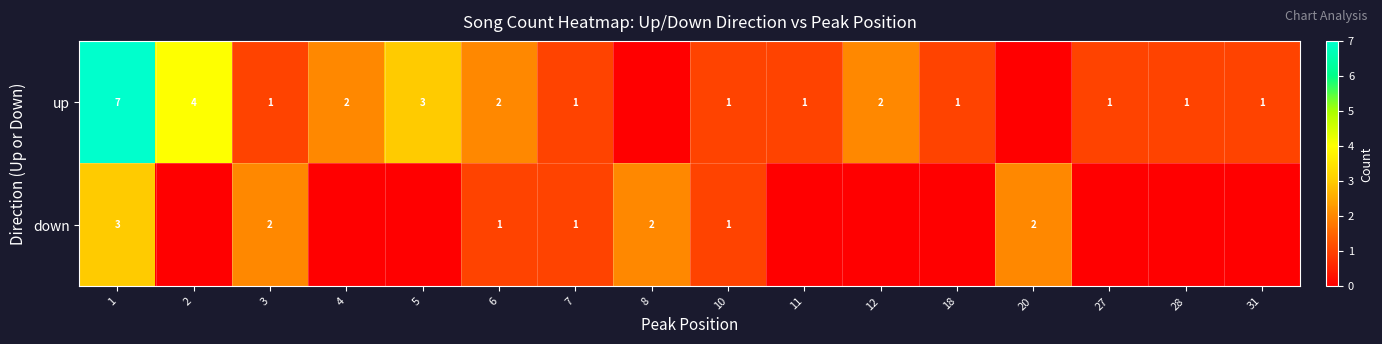

What is the sum of the up values at 12 and 28?

3